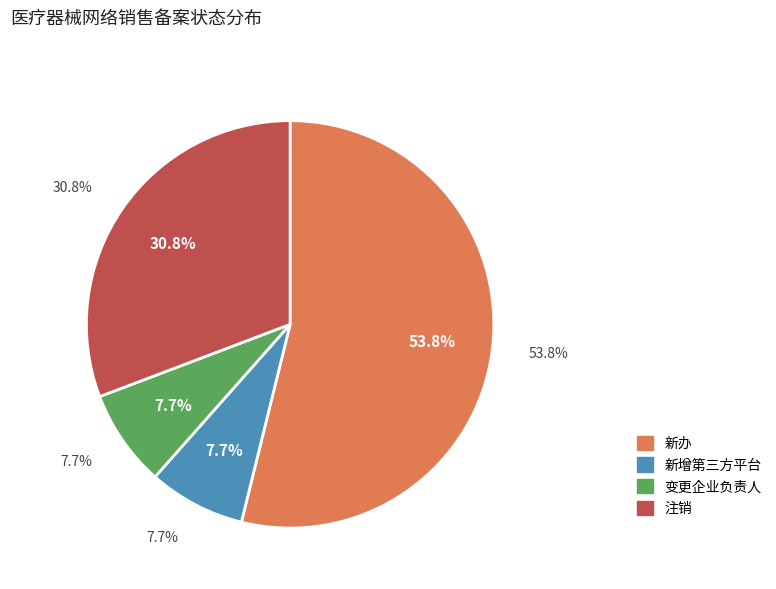

Does 新增第三方平台 account for over 50% of the chart?

No